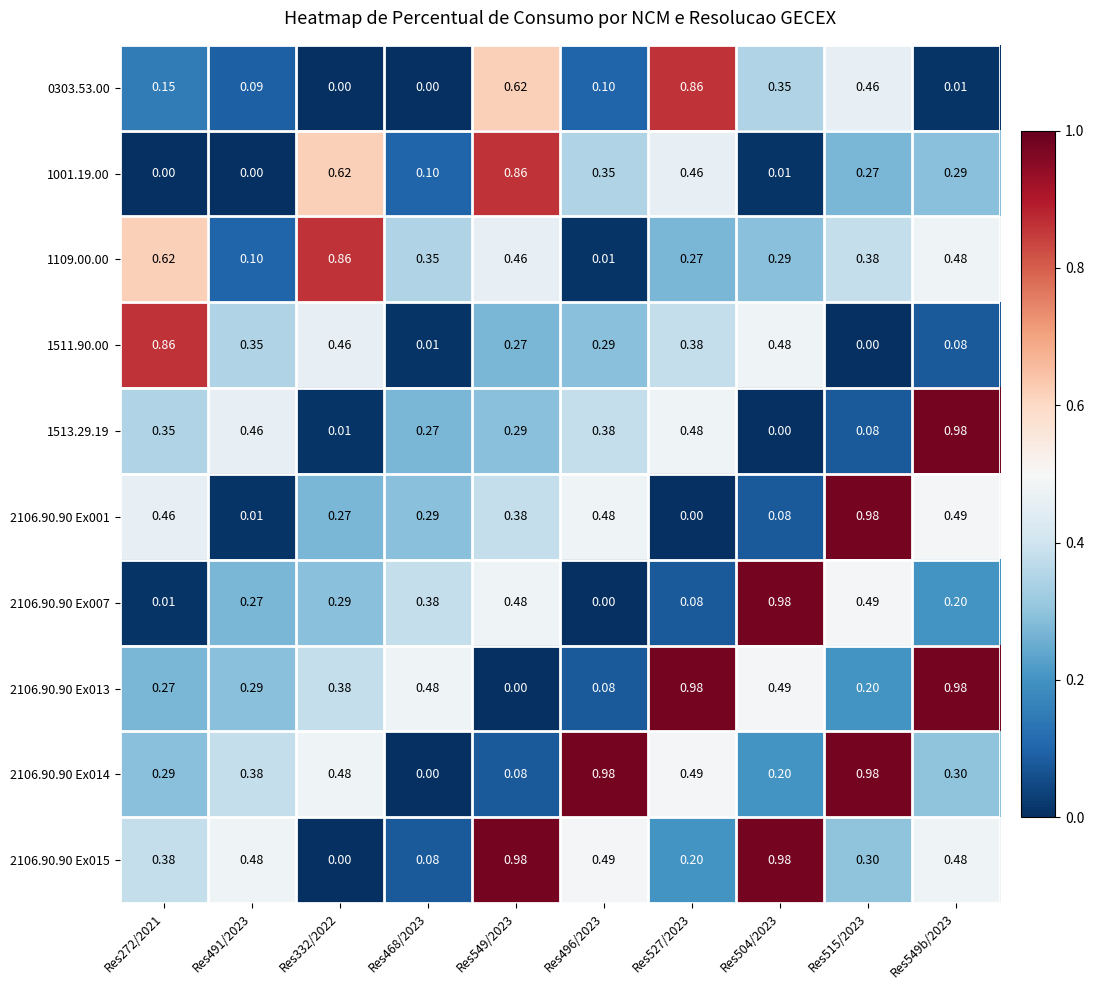

Count the number of data series in this chart.

10